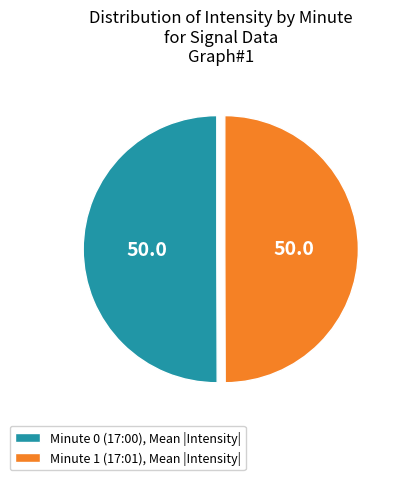

Do Minute 0 (17:00), Mean |Intensity| and Minute 1 (17:01), Mean |Intensity| together represent more than half of the pie?

Yes